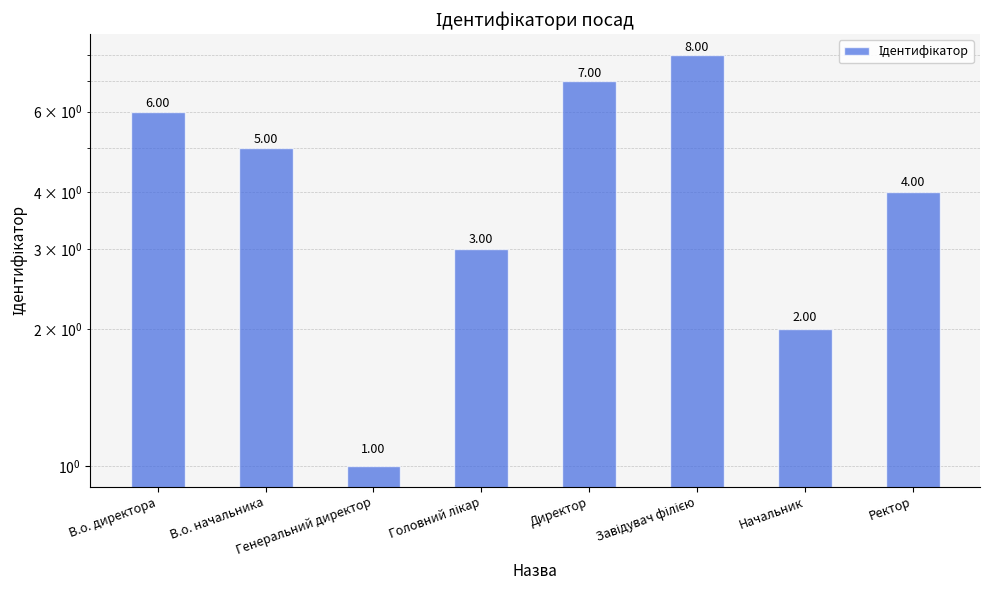

The chart shows a value of 1 at Генеральний директор. True or false?

True